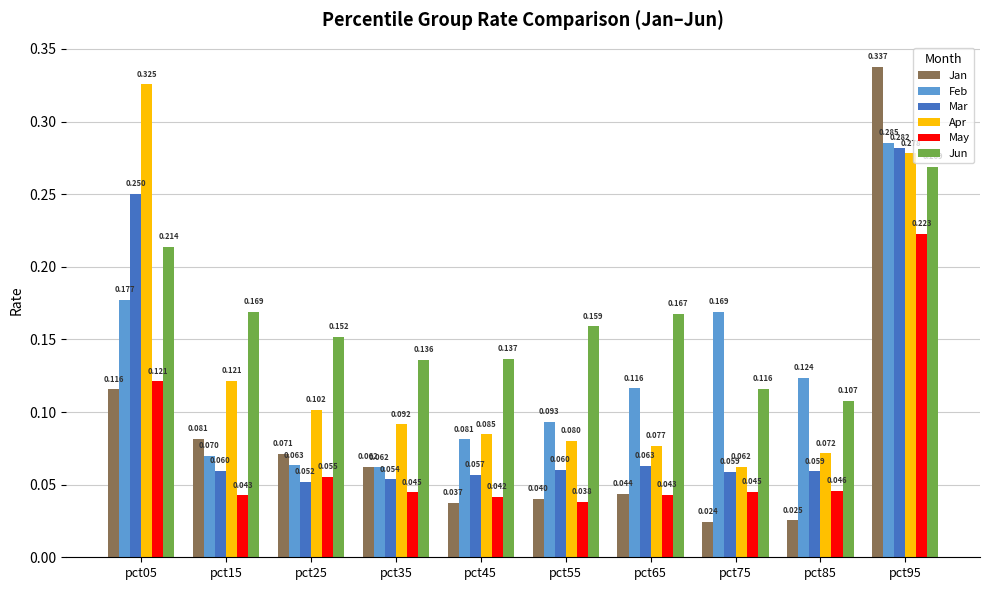

Is the value of Feb at pct95 greater than the value of May at pct35?

Yes